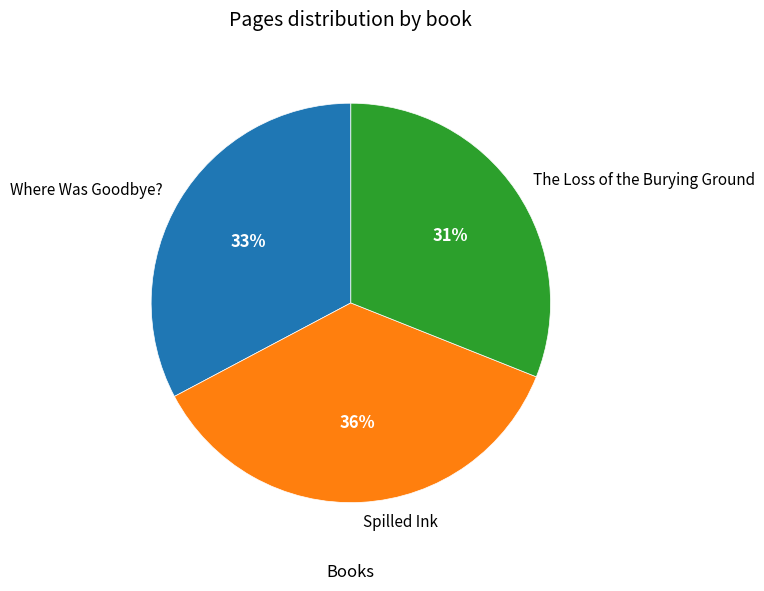

Does any single category account for the majority?

No